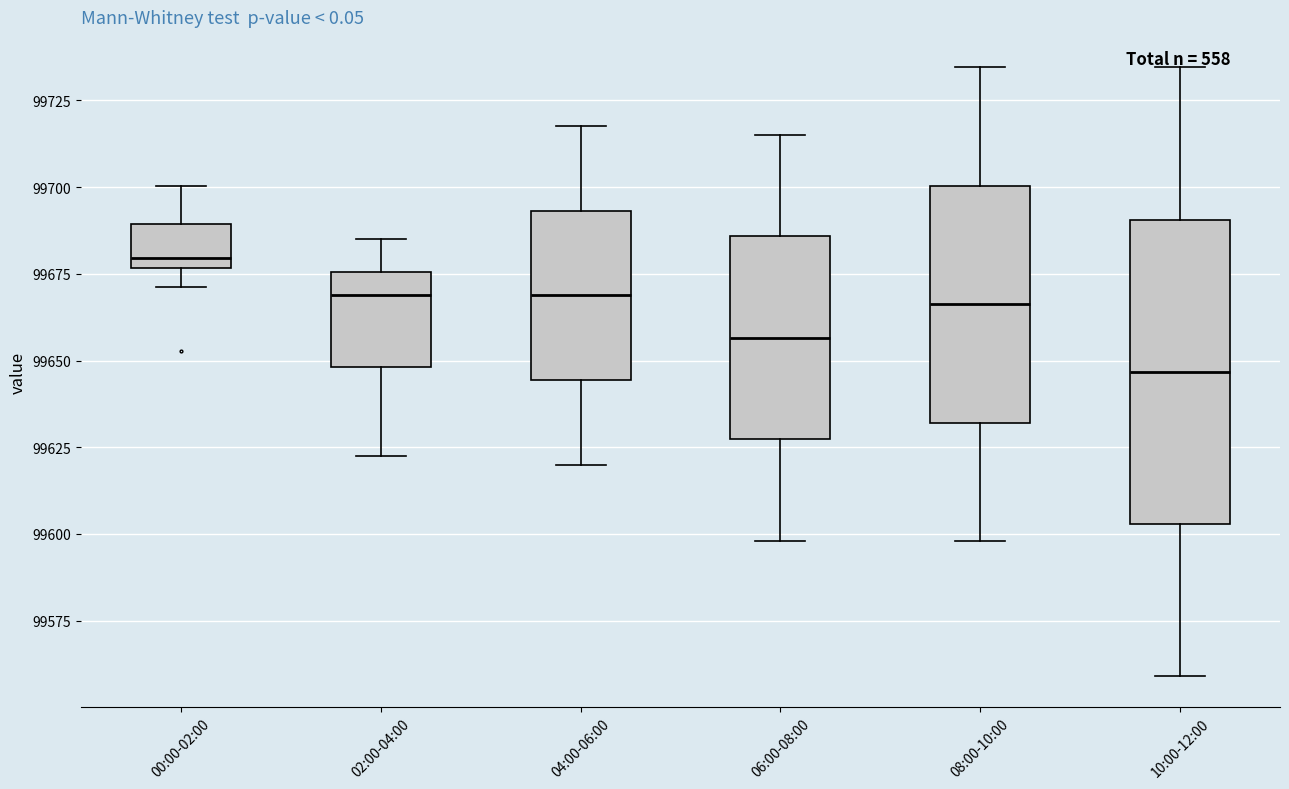

Reading left to right, read every box against the y-axis: the position of its median line, the range the box covers, and the ends of its whiskers. The values are not printed on the chart, so give them approximately, as read against the axis.

00:00-02:00: median 99680, box 99675 to 99690, whiskers 99670 to 99700
02:00-04:00: median 99670, box 99650 to 99675, whiskers 99625 to 99685
04:00-06:00: median 99670, box 99645 to 99695, whiskers 99620 to 99720
06:00-08:00: median 99655, box 99625 to 99685, whiskers 99600 to 99715
08:00-10:00: median 99665, box 99630 to 99700, whiskers 99600 to 99735
10:00-12:00: median 99645, box 99605 to 99690, whiskers 99560 to 99735